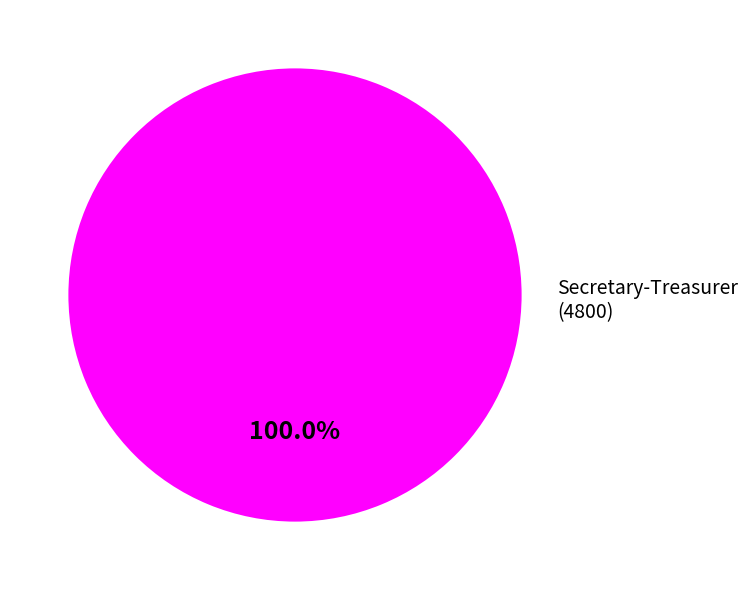

Does any single category account for the majority?

Yes